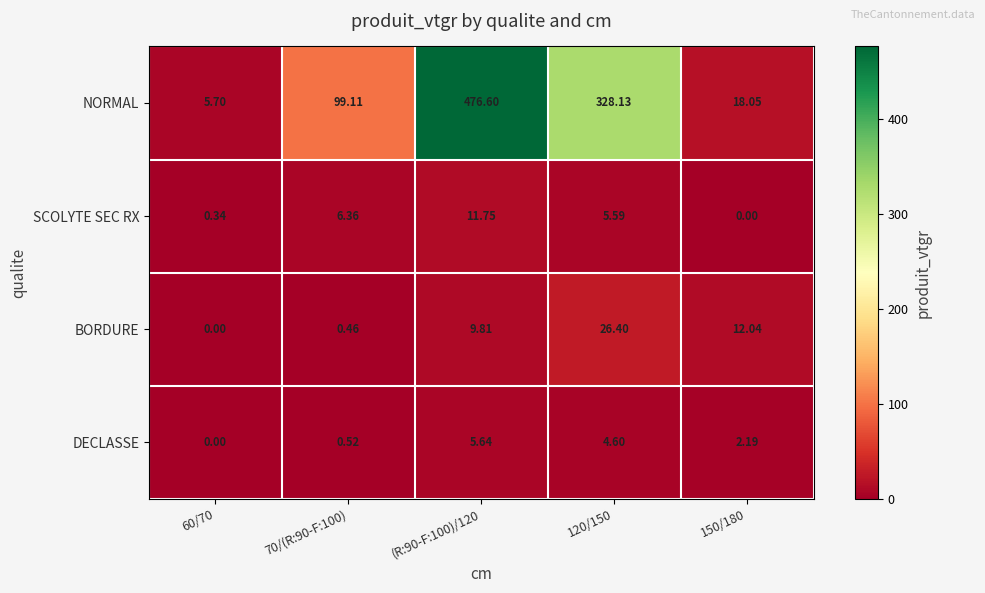

How many values in the DECLASSE series are below 2?

2